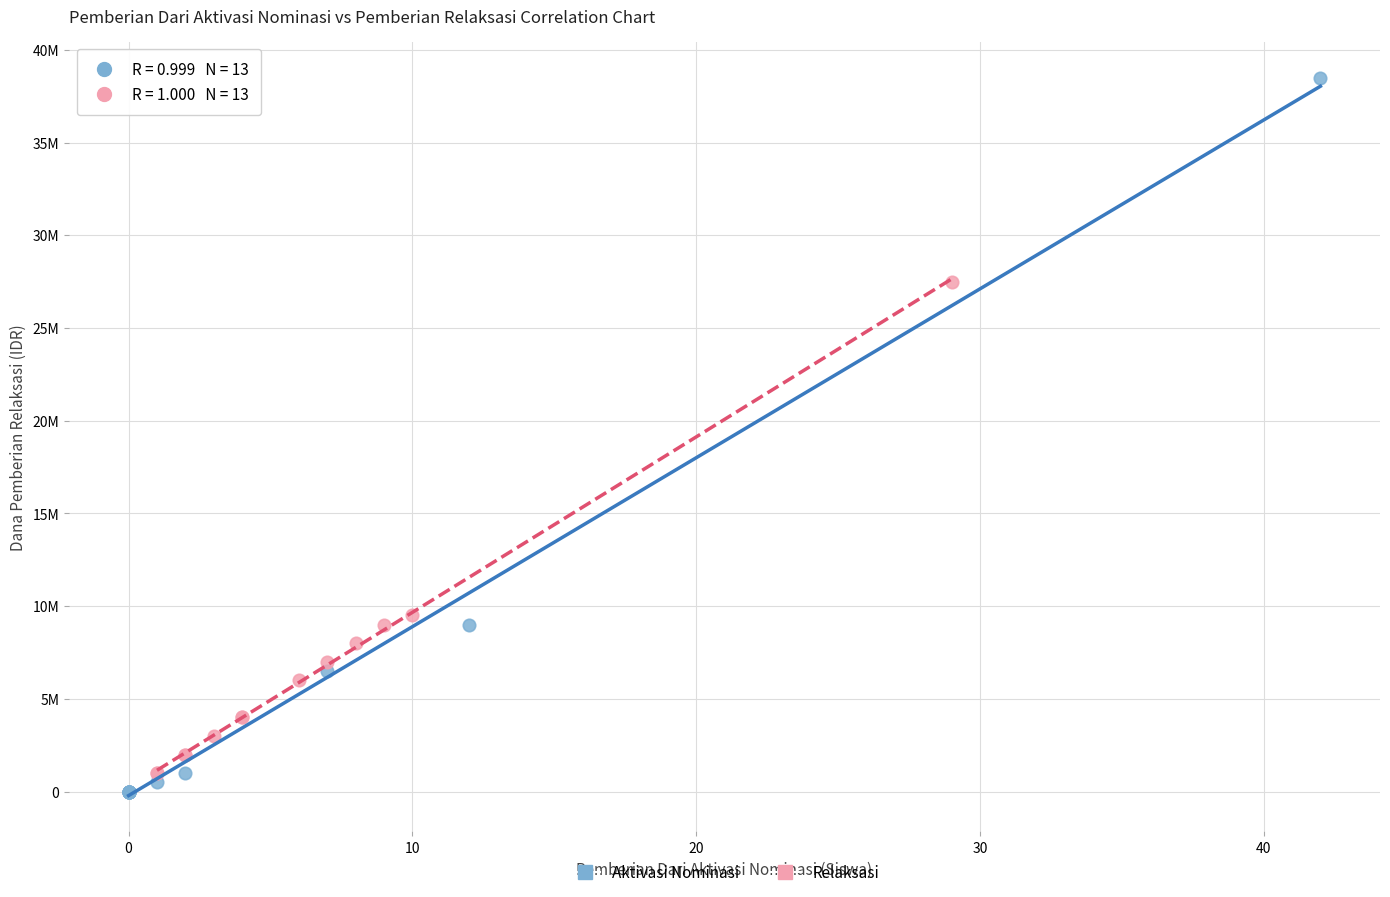

Which series reaches the minimum Y coordinate?

Aktivasi Nominasi